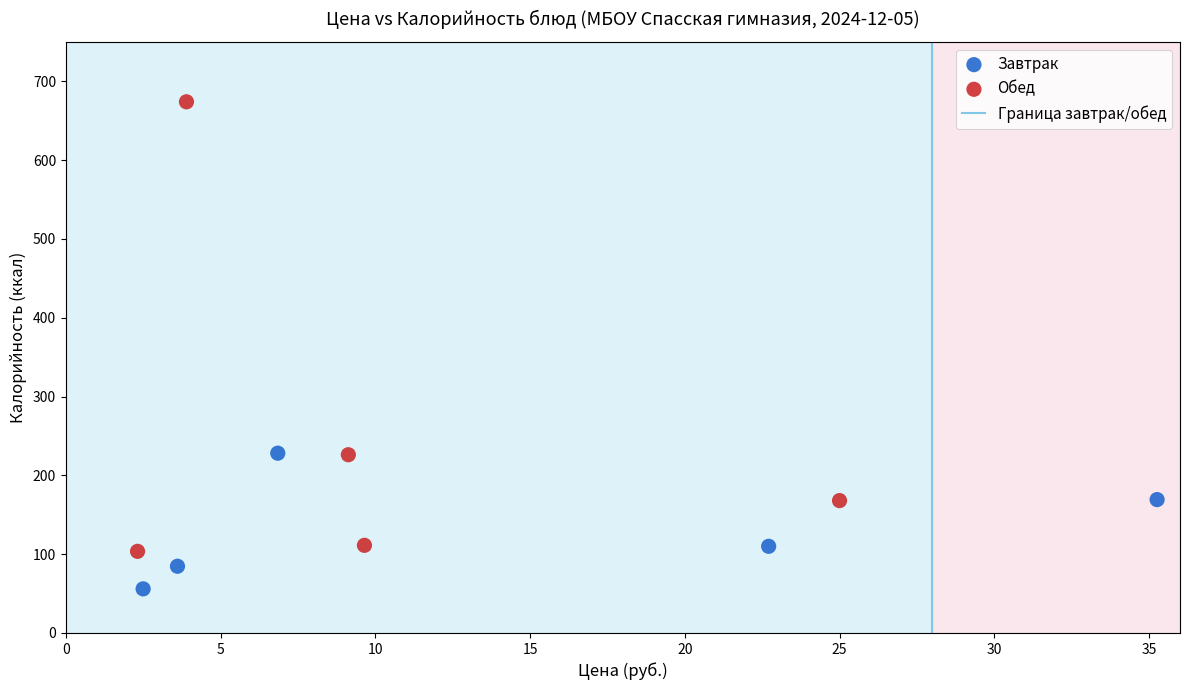

Which series reaches the maximum Y coordinate?

Обед